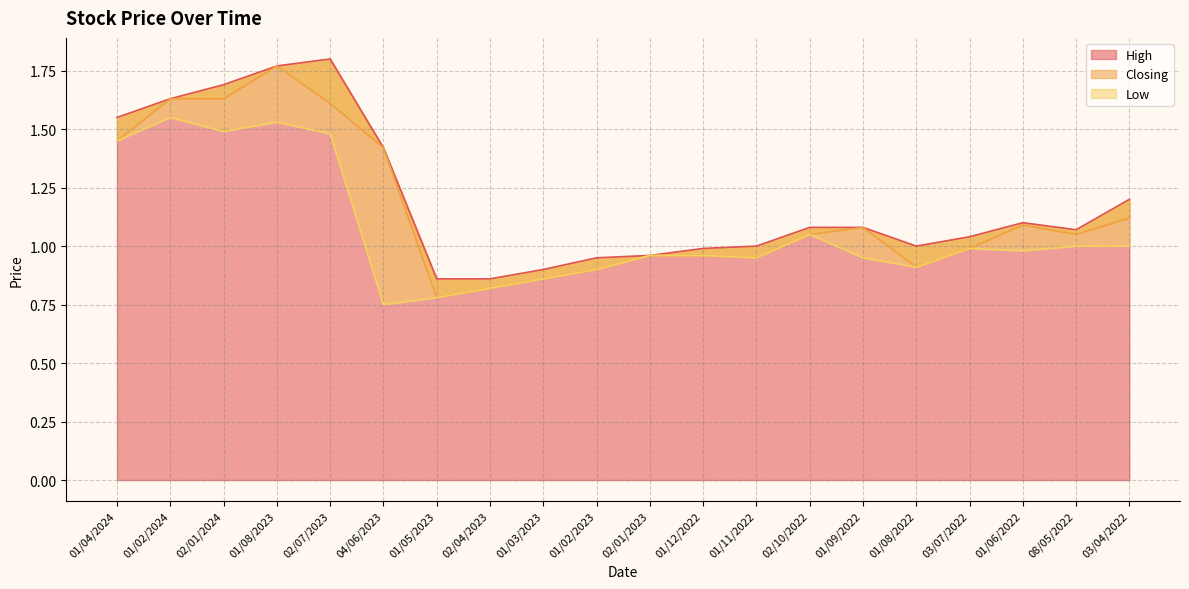

Rank the series by their average value, from lowest to highest.

Low, Closing, High